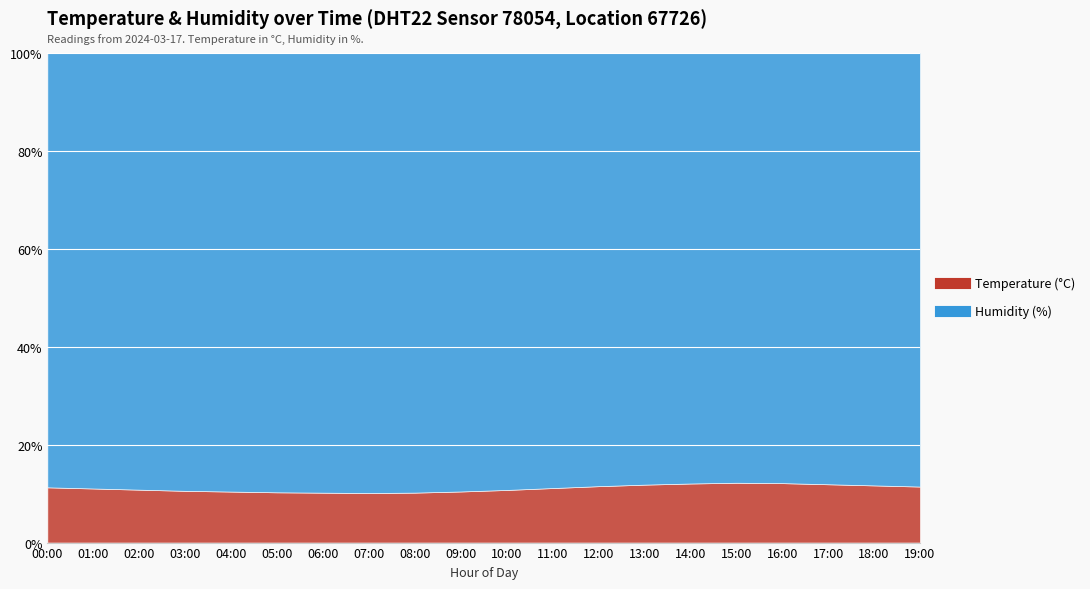

Where is humidity nearest to the value 99?

07:00